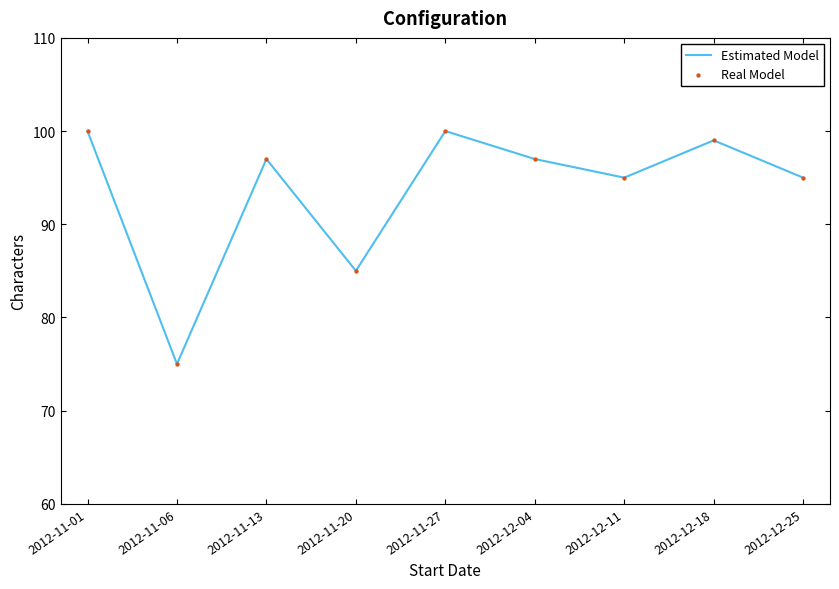

What position from the left is 2012-12-04?

6